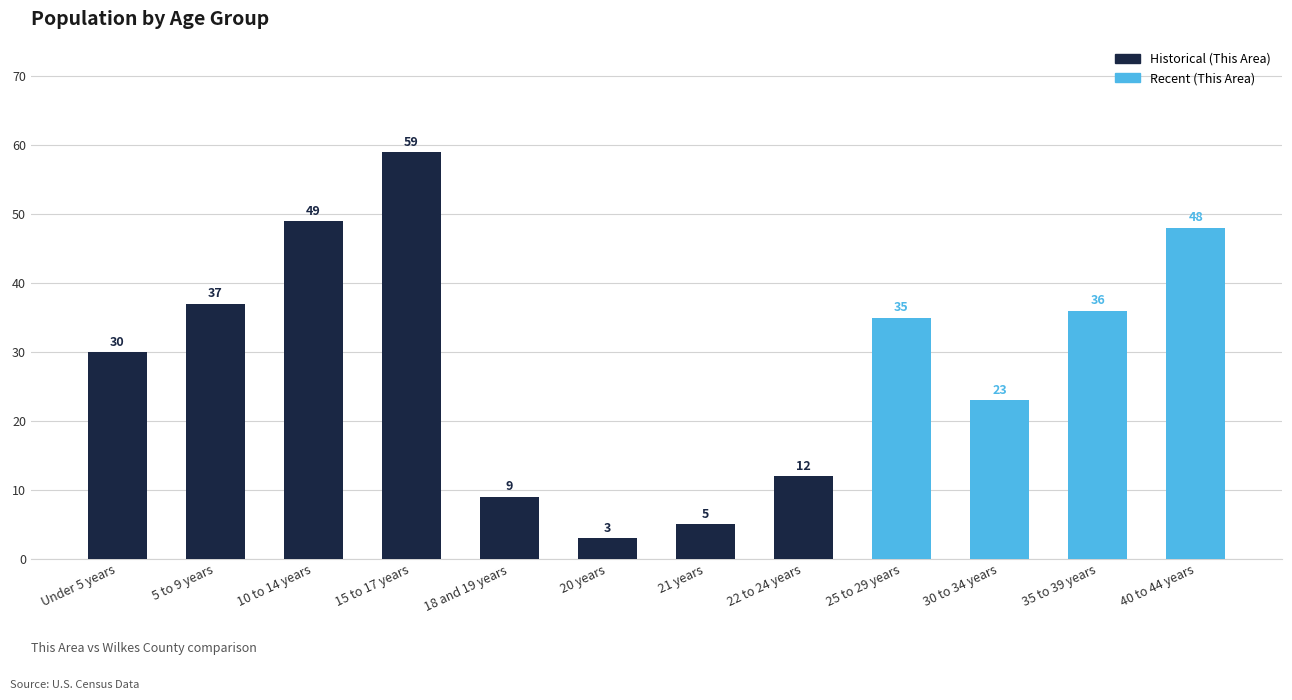

Reading left to right, extract all data points from this chart.

30	37	49	59	9	3	5	12	35	23	36	48